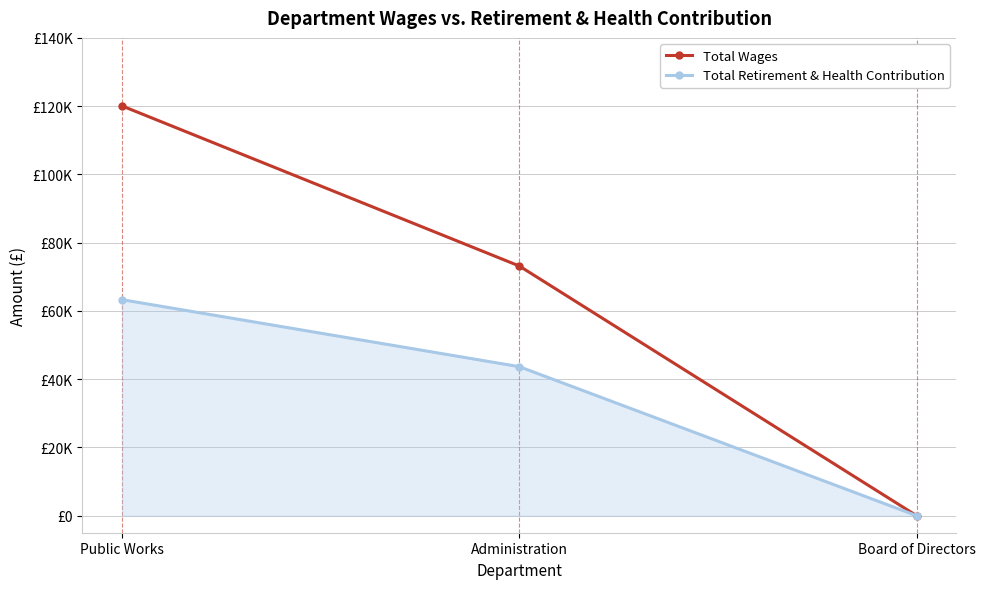

Does the chart have visible grid lines?

Yes